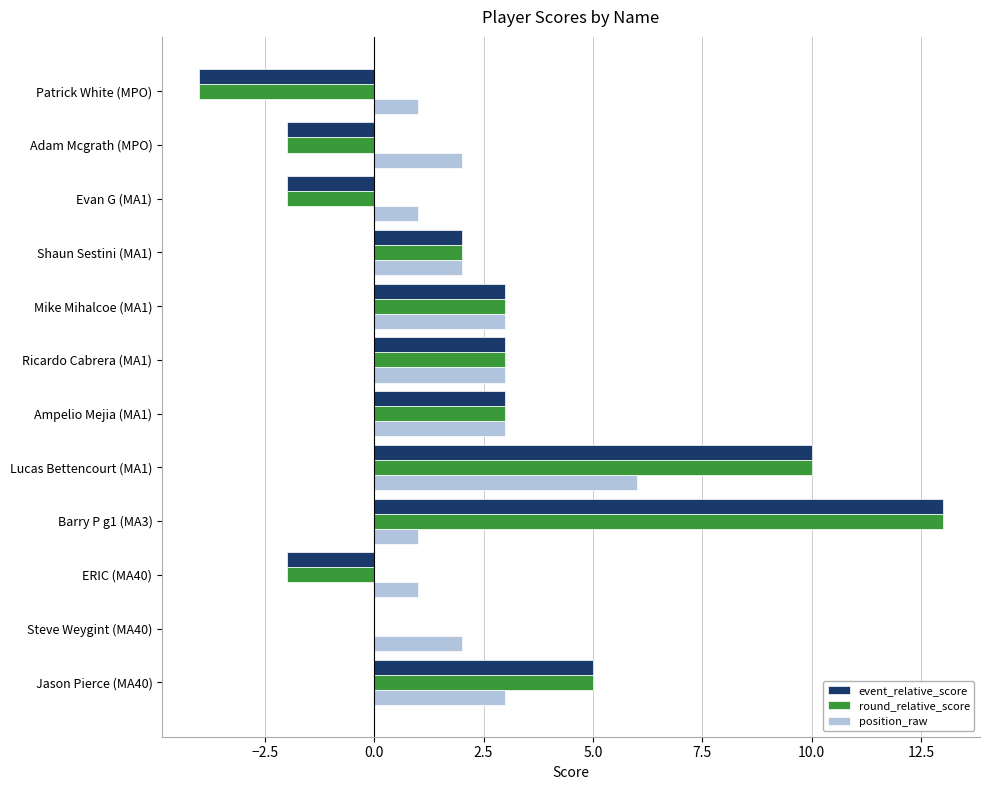

Which category has the highest value in the position_raw series?

Lucas Bettencourt (MA1)